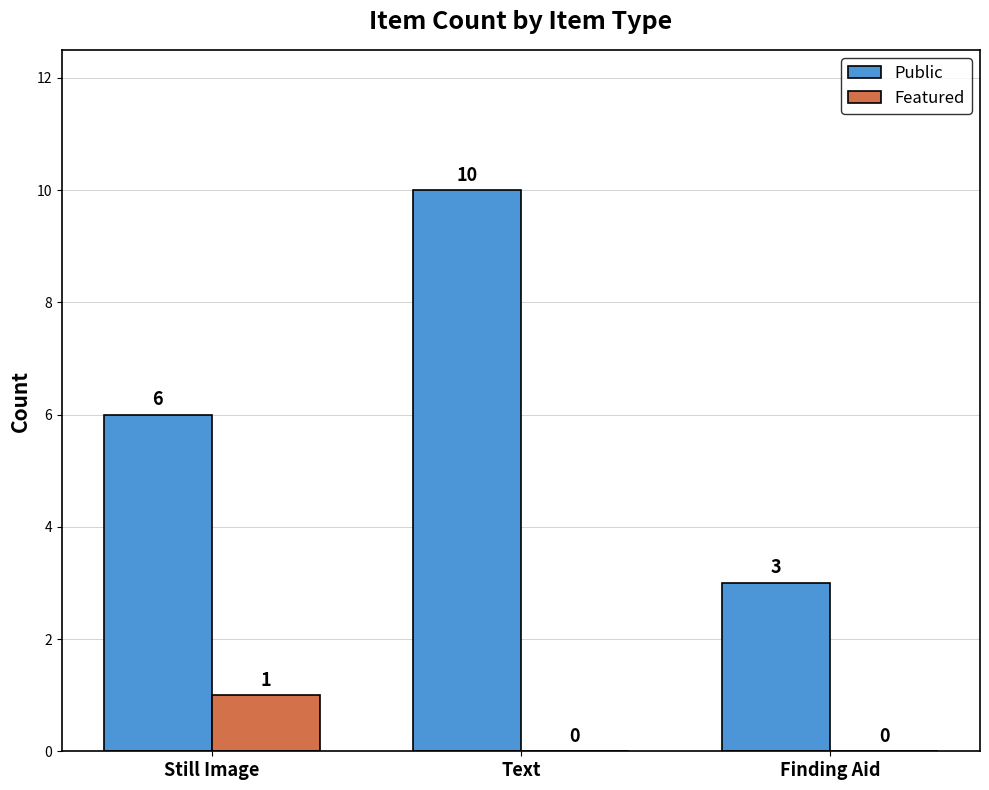

Which series has the largest range (max minus min)?

Public